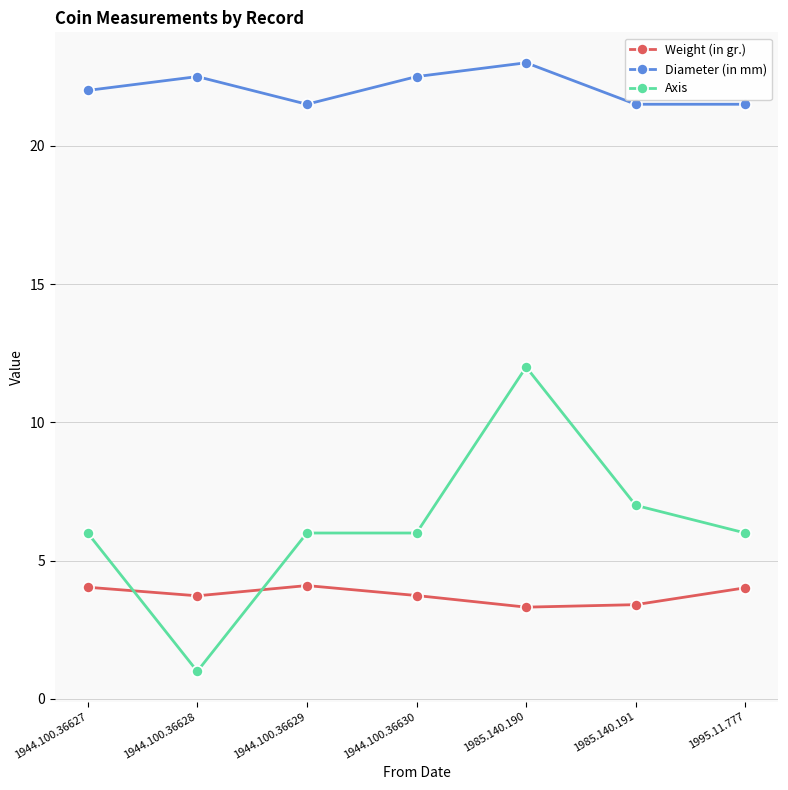

Where is the first local minimum for Axis?

1944.100.36628